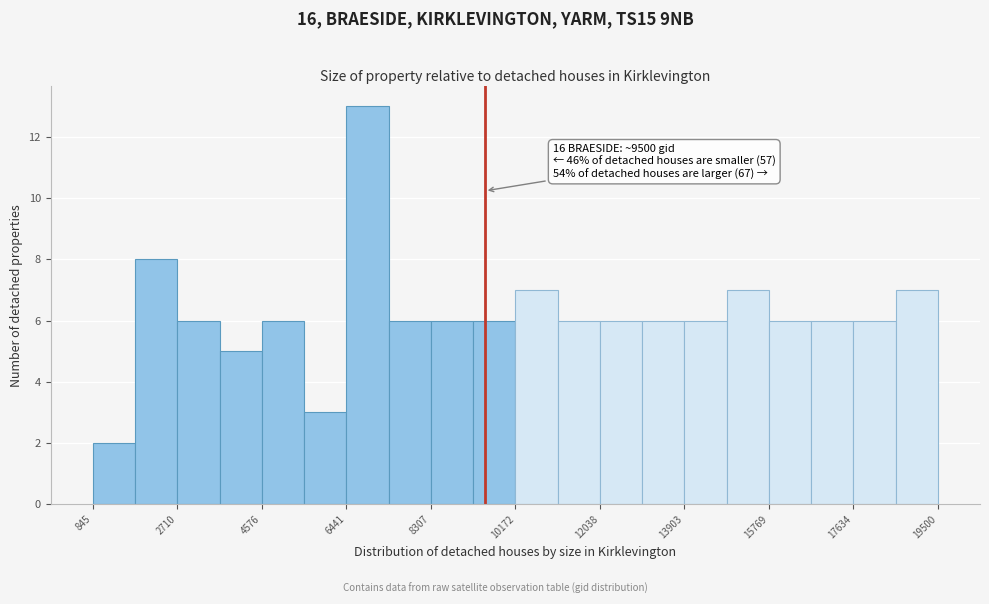

Over which range of the x-axis is the bar tallest?

6400 to 7400